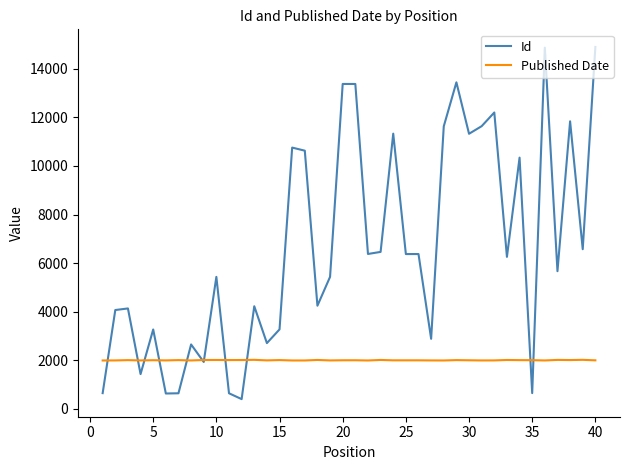

List the series in order of their overall mean, highest first.

Id, Published Date